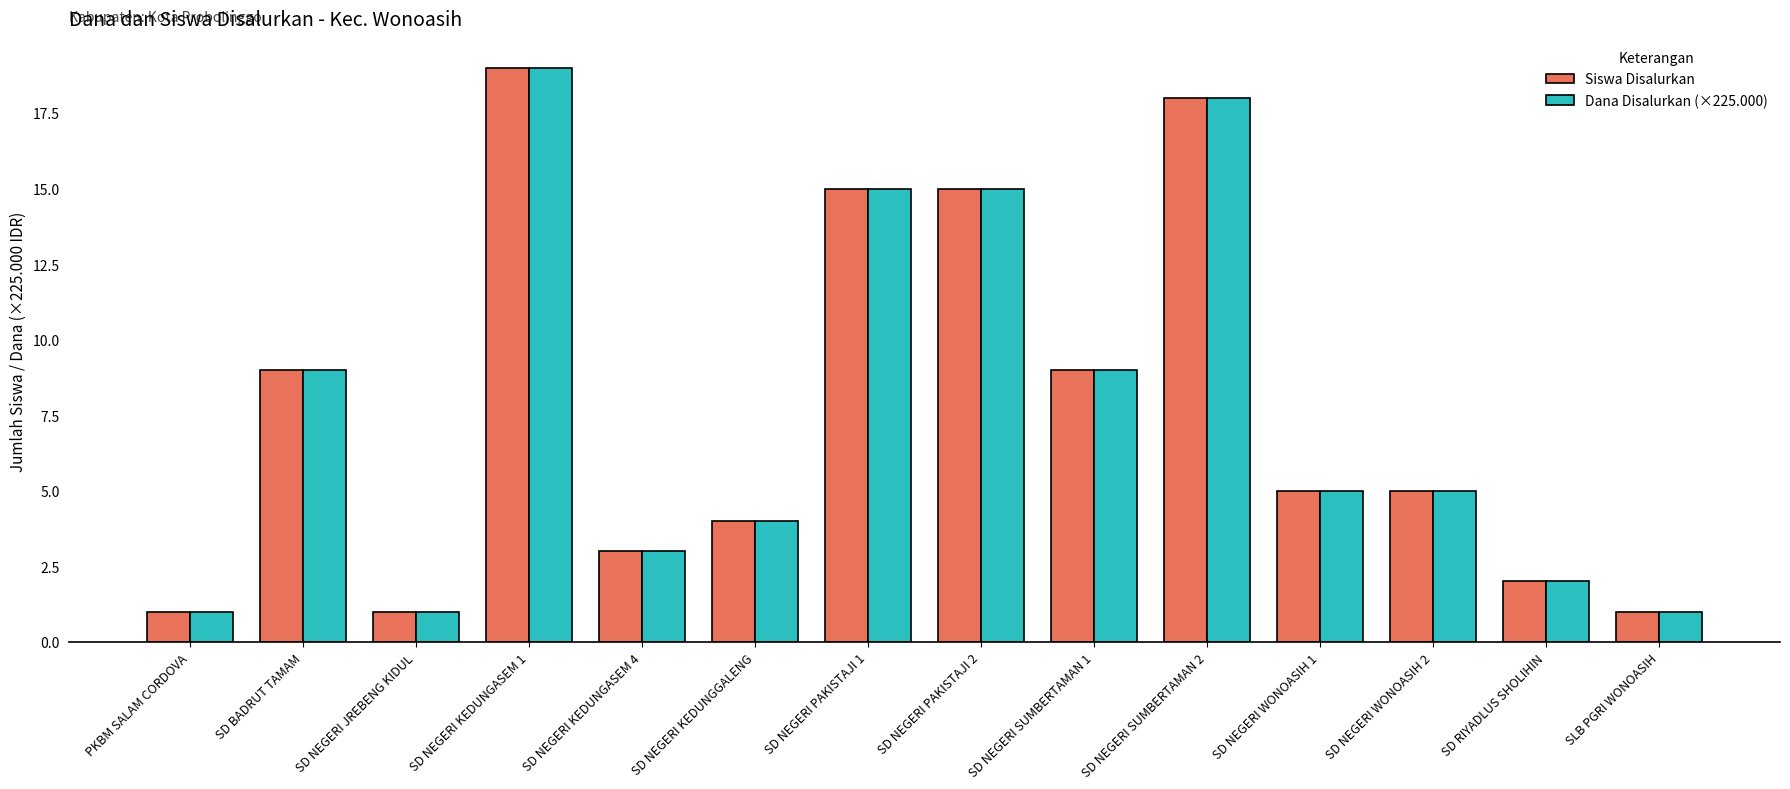

What is the difference between the second highest and second lowest values in the Siswa Disalurkan series?

17